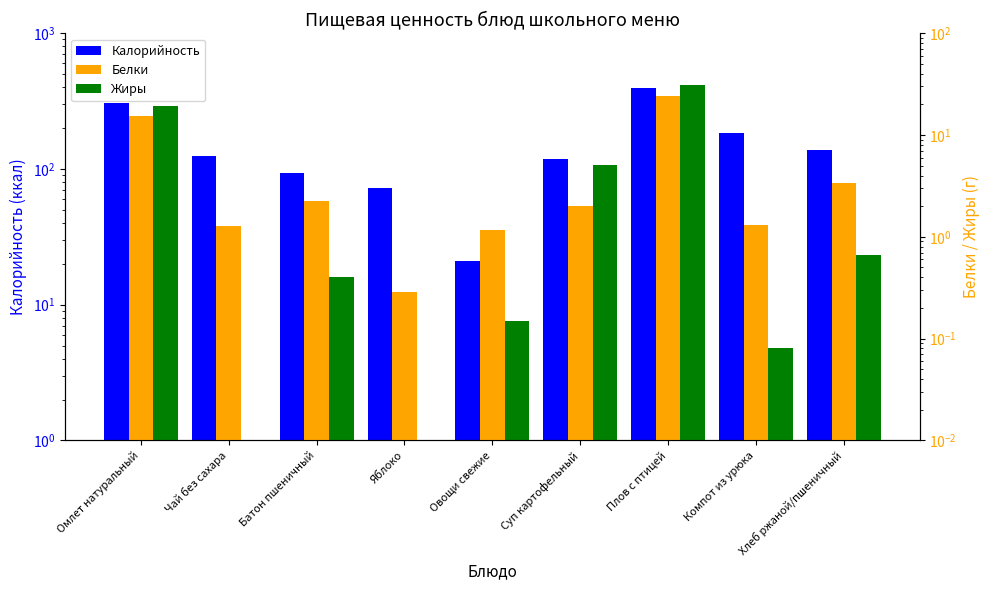

How many data points in Белки are less than 2?

4